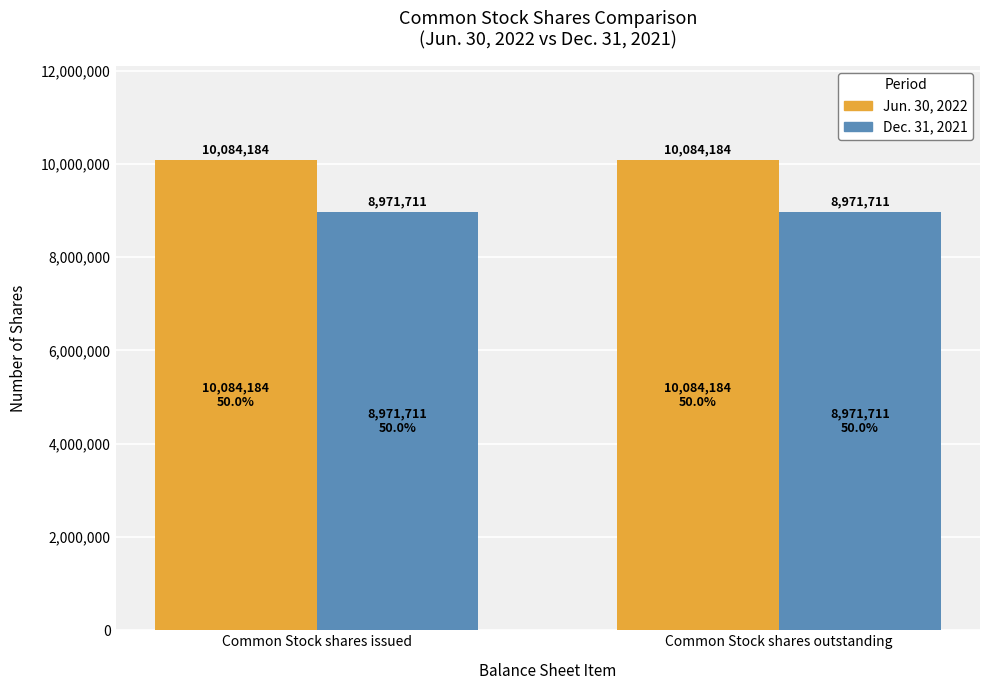

What is the minimum value for Dec. 31, 2021?

8971711